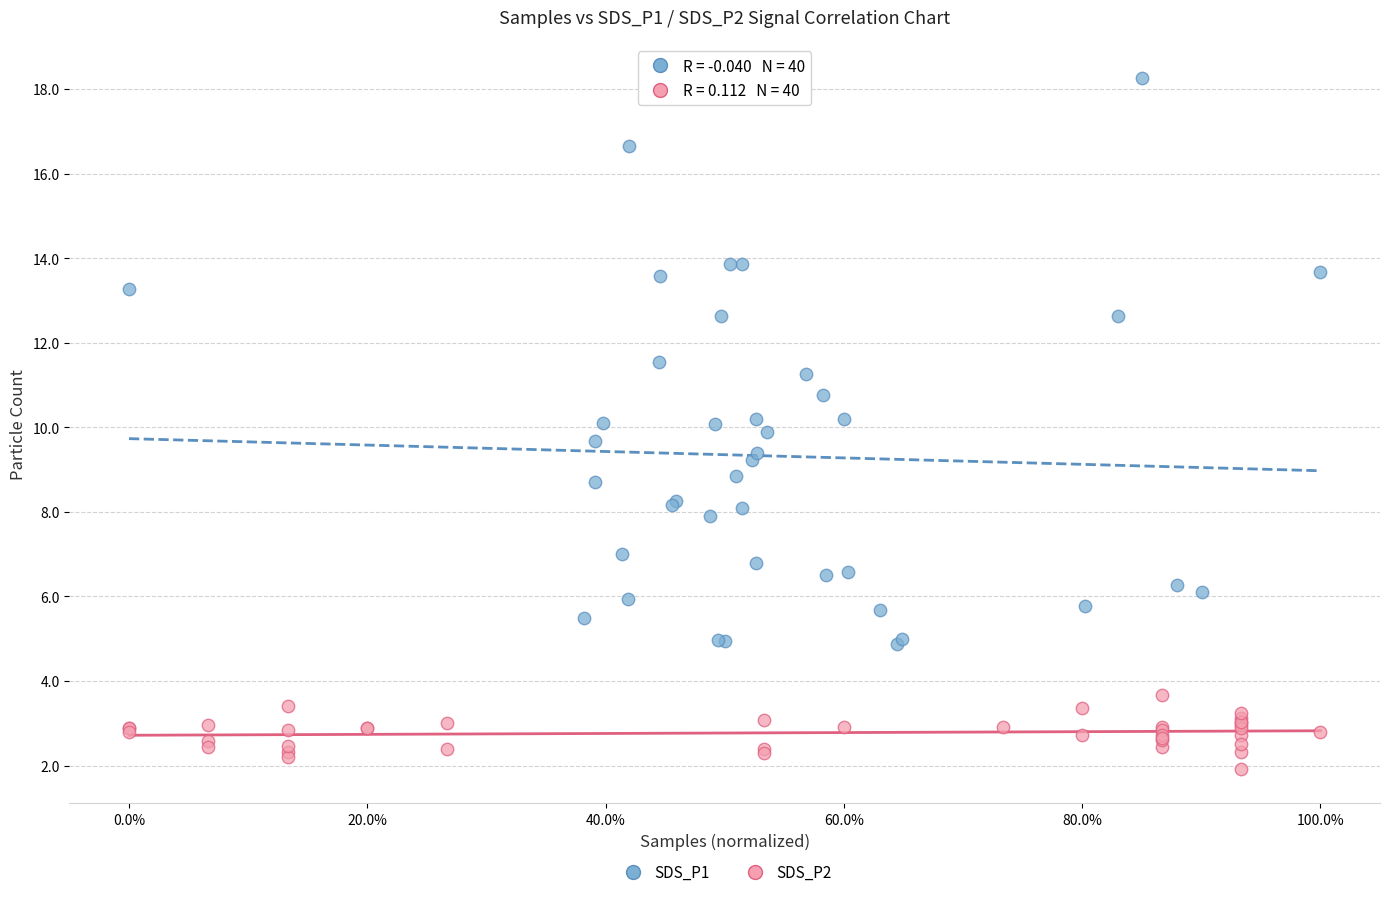

Which series has the widest spread of Y values?

SDS_P1